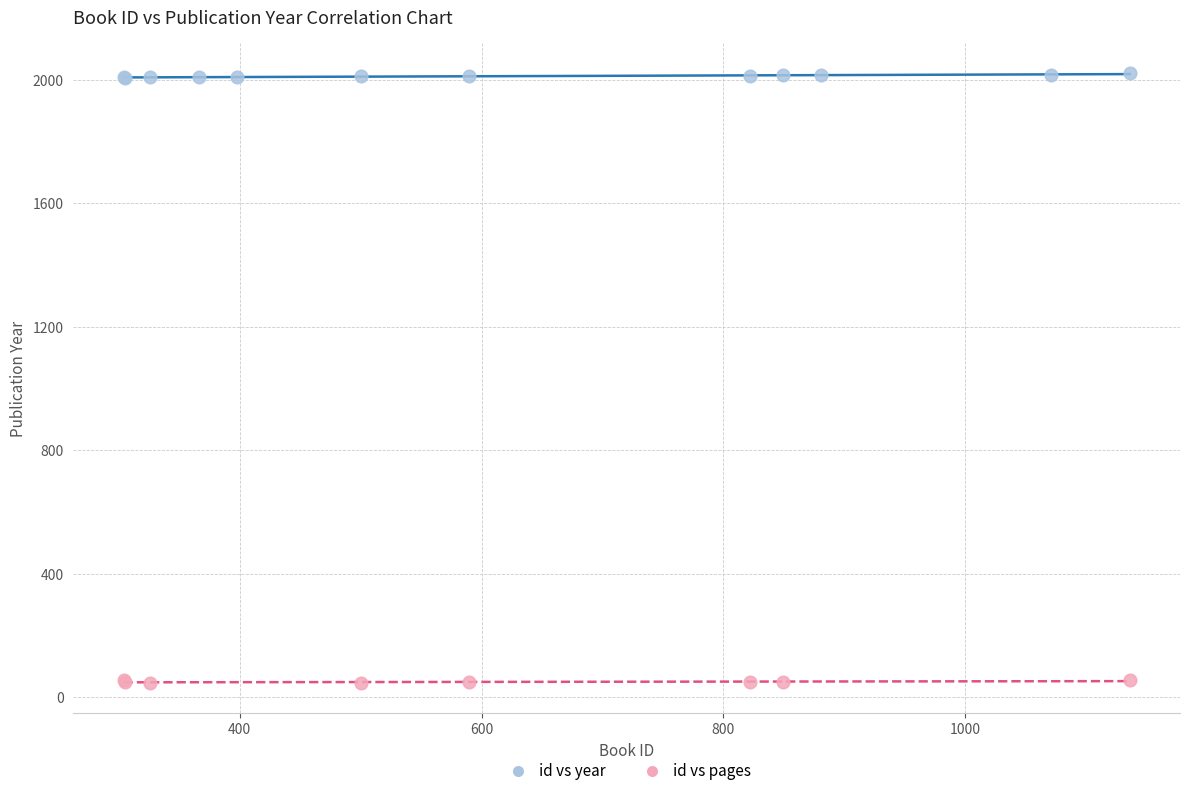

Which series has the widest spread of Y values?

id vs year